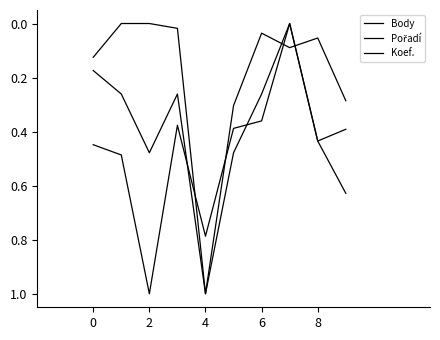

How many series are shown in this chart?

3